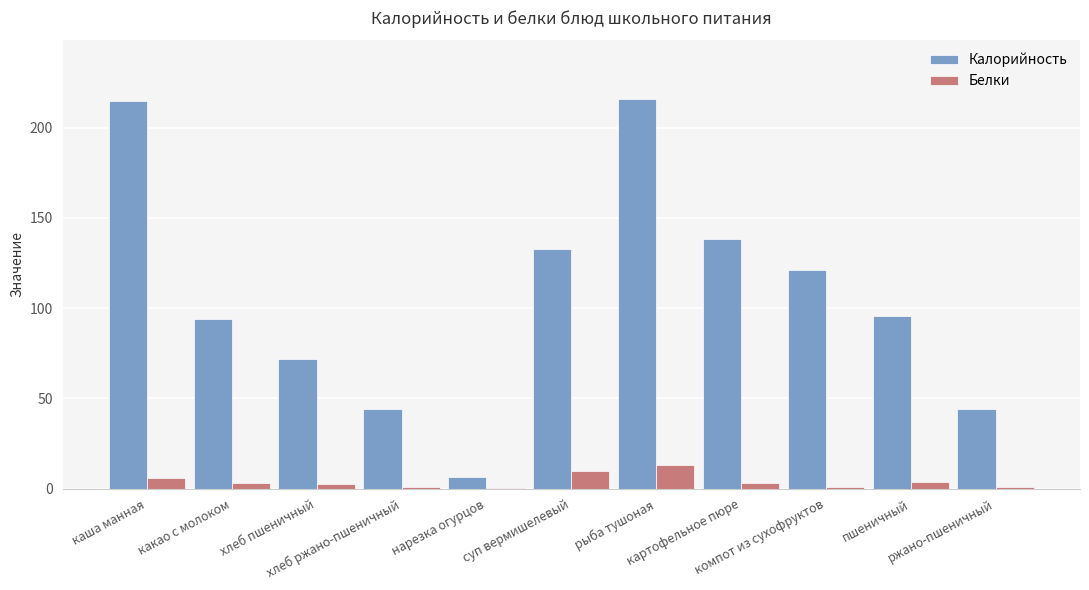

What is the maximum value shown in the chart?

216.0